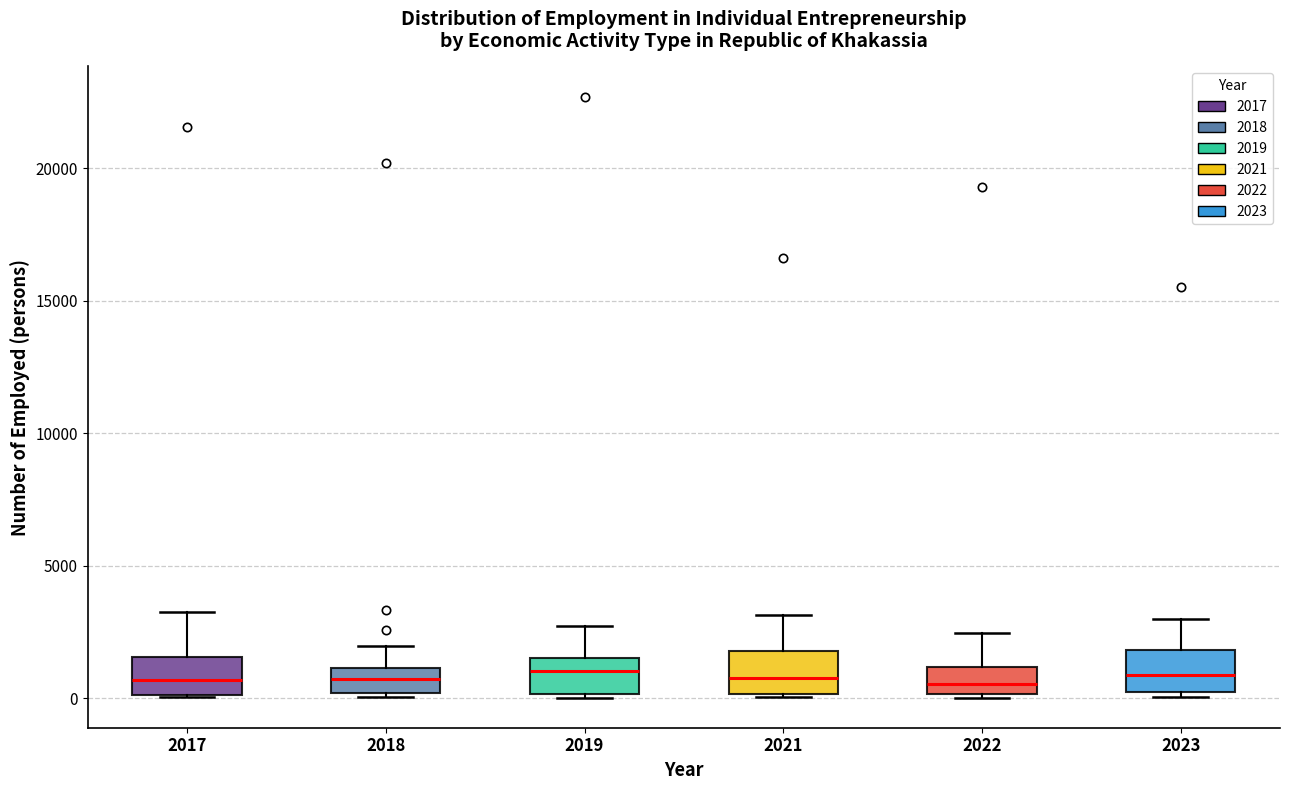

Reading left to right, read every box against the y-axis: the position of its median line, the range the box covers, and the ends of its whiskers. The values are not printed on the chart, so give them approximately, as read against the axis.

2017: median 500, box 0 to 1500, whiskers 0 to 3000
2018: median 500, box 0 to 1000, whiskers 0 (just below the box's lower edge) to 2000
2019: median 1000, box 0 to 1500, whiskers 0 to 2500
2021: median 1000, box 0 to 2000, whiskers 0 to 3000
2022: median 500, box 0 to 1000, whiskers 0 (just below the box's lower edge) to 2500
2023: median 1000, box 0 to 2000, whiskers 0 (just below the box's lower edge) to 3000